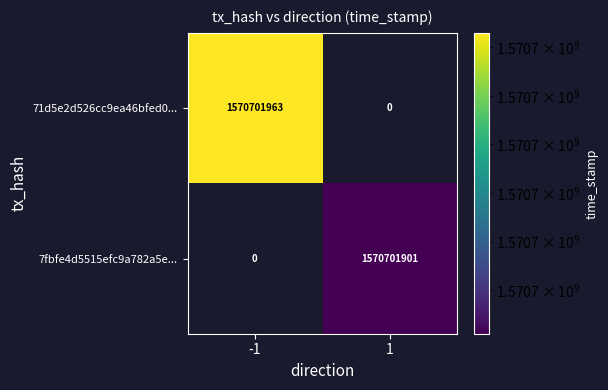

List the series in order of their overall mean, lowest first.

7fbfe4d5515efc9a782a5ee68eda2d6c23844f9, 71d5e2d526cc9ea46bfed039ec5de027646ac95